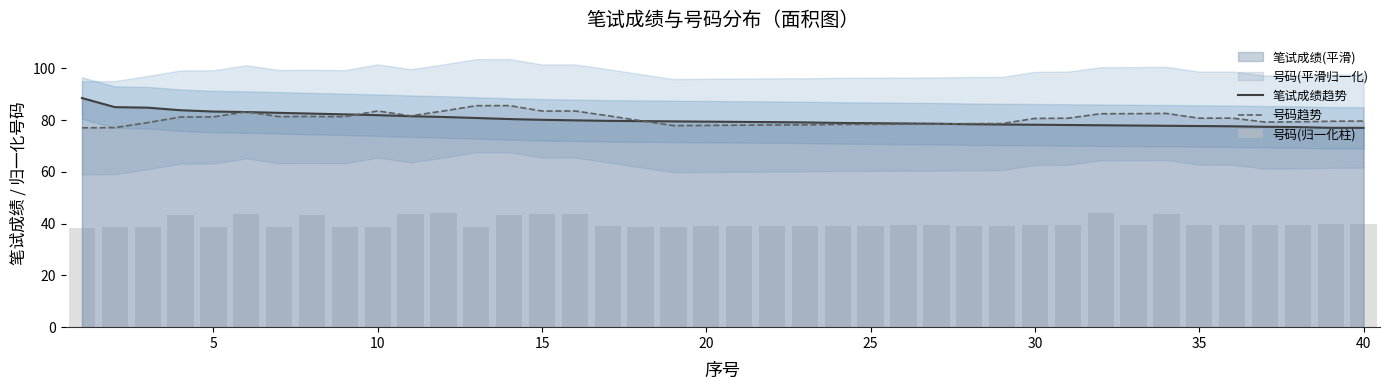

What is the highest value of the 号码趋势 series?

85.6